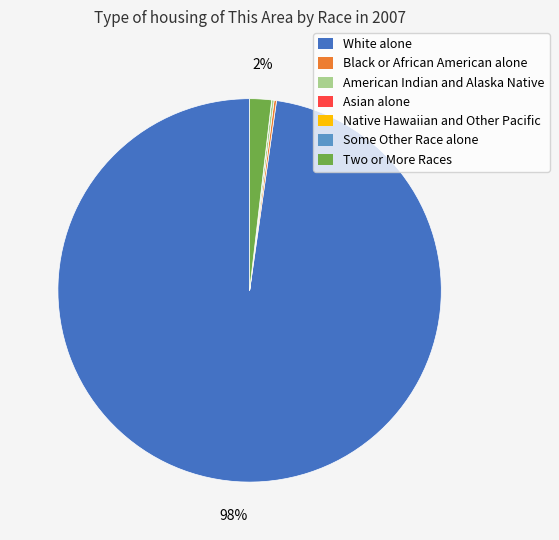

Does any single category account for the majority?

Yes